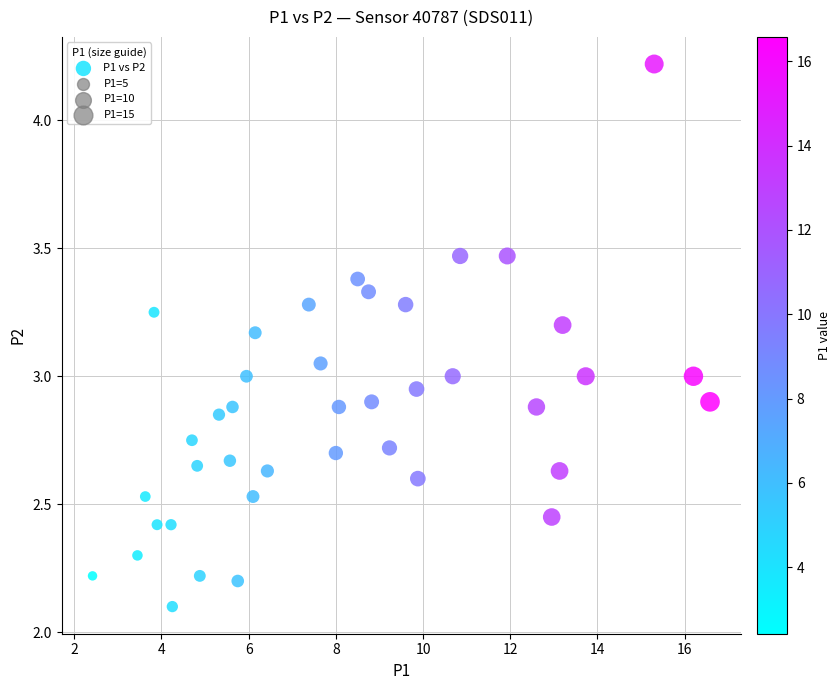

What is the range of X values (max minus min)?

14.2